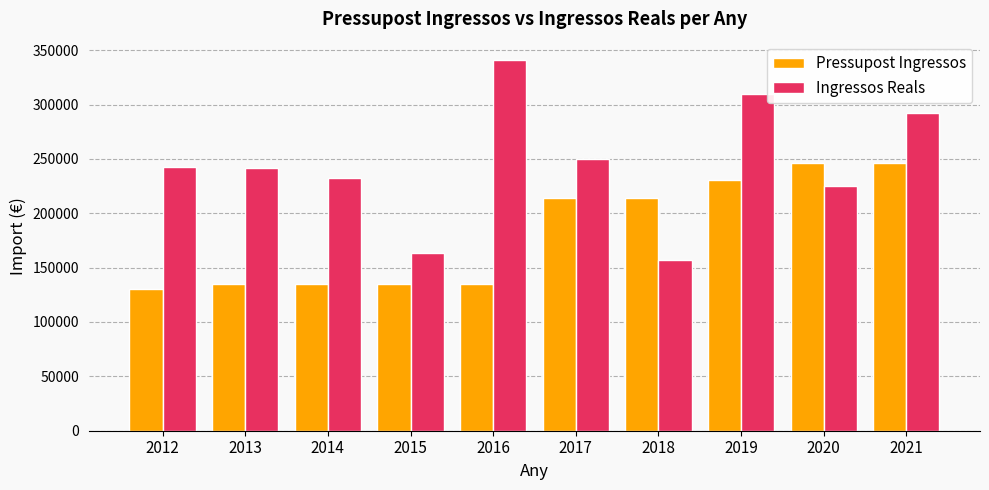

What is the value of the Ingressos Reals bar at the 10th from the left?

291966.8